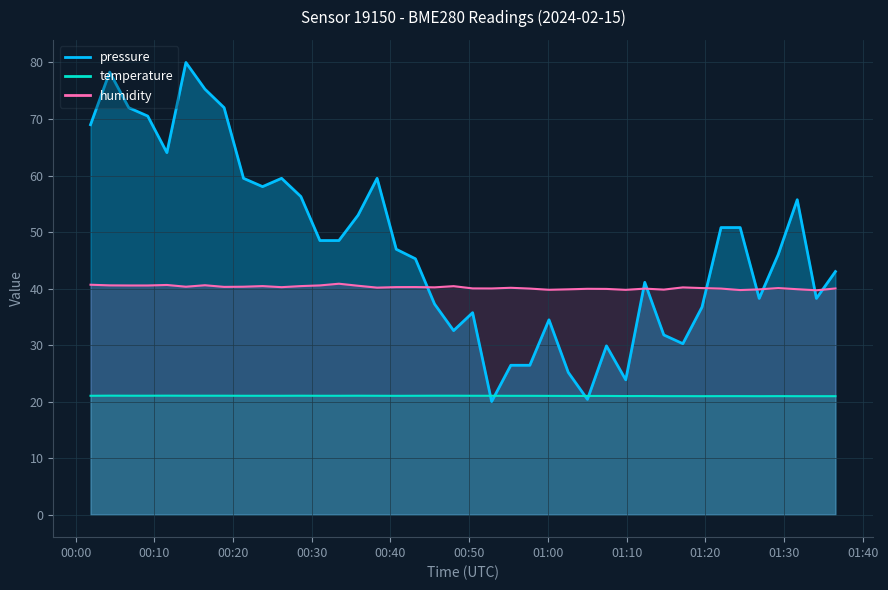

Where does the temperature series first go above 21?

00:00